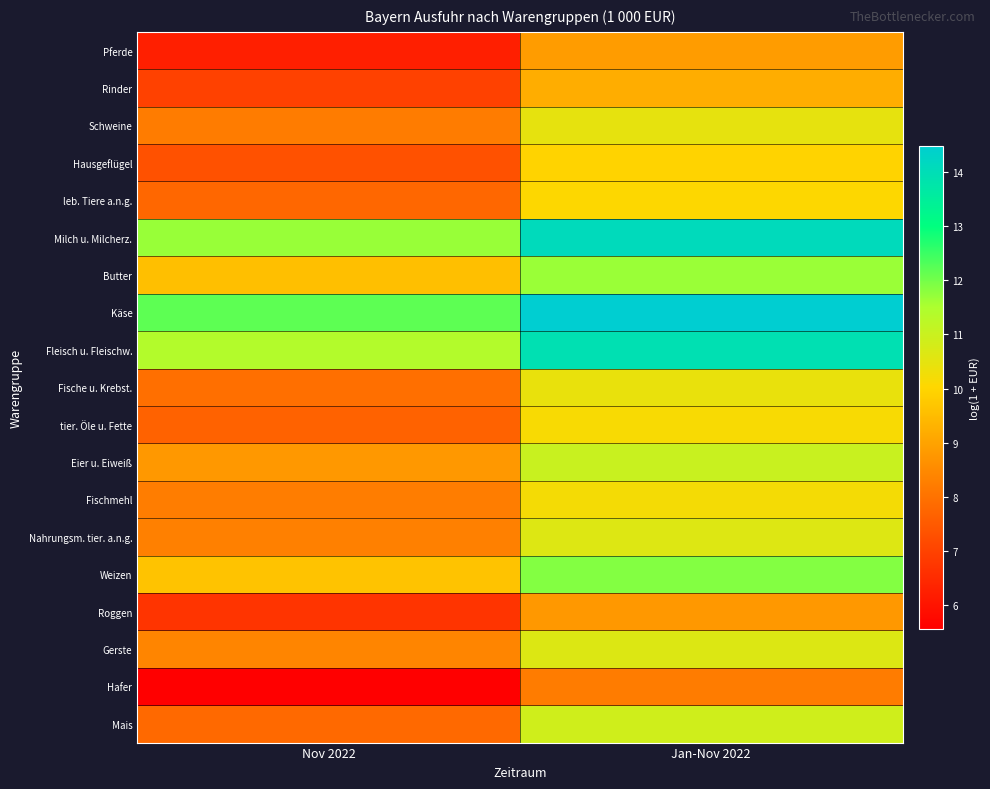

Rank the series by their maximum value, from highest to lowest.

Käse, Milch u. Milcherz., Fleisch u. Fleischw., Weizen, Butter, Eier u. Eiweiß, Mais, Gerste, Nahrungsm. tier. a.n.g., Schweine, Fische u. Krebst., Fischmehl, tier. Öle u. Fette, leb. Tiere a.n.g., Hausgeflügel, Rinder, Pferde, Roggen, Hafer